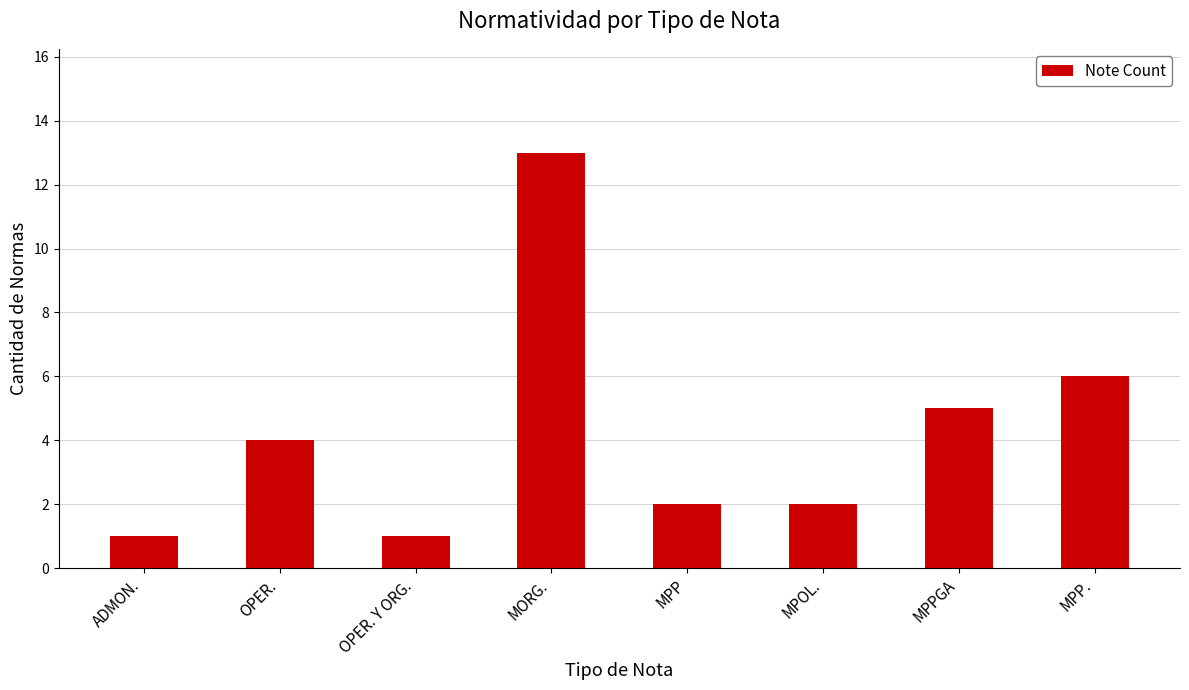

What position from the left is MPPGA?

7